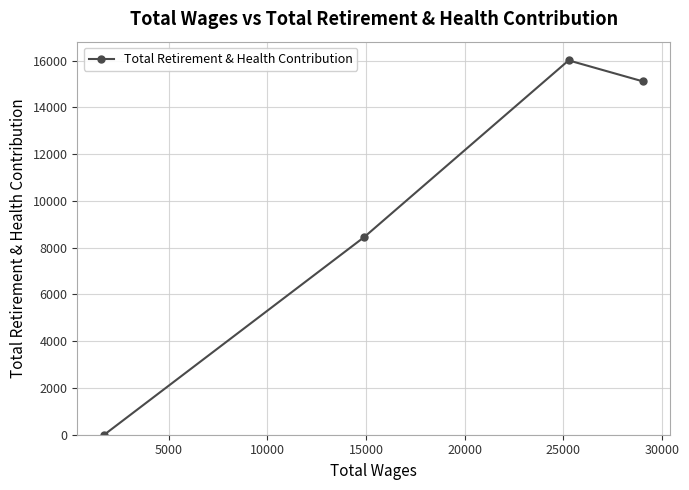

True or false: the data has more than 0 interior local peaks.

True